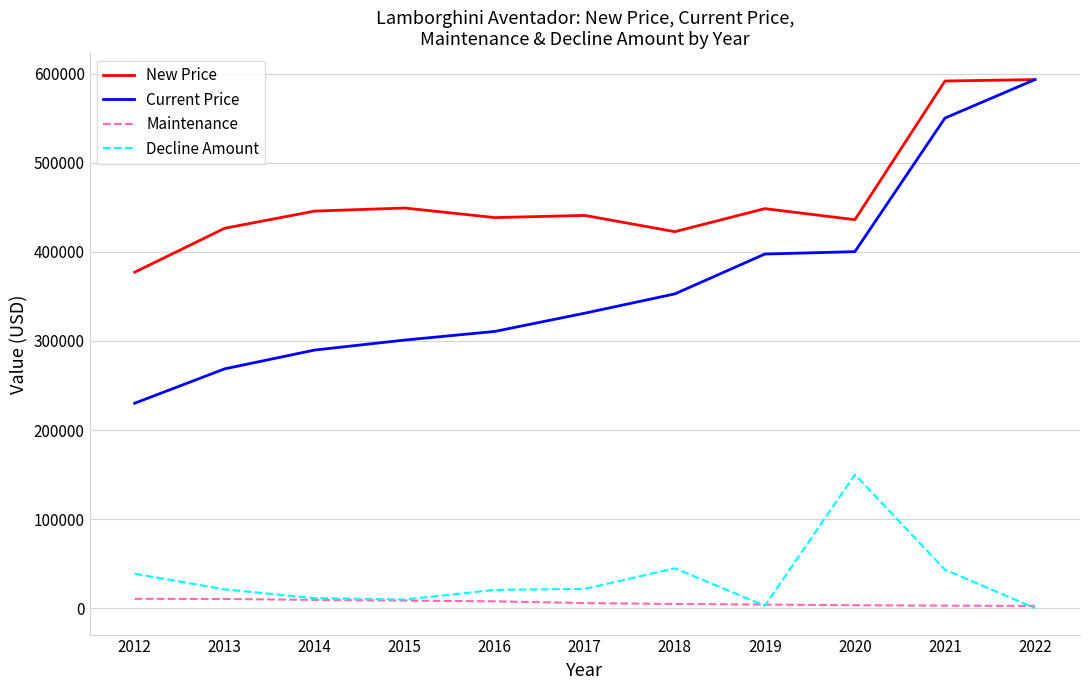

Is it true that Current Price equals 158915 at 2019?

False